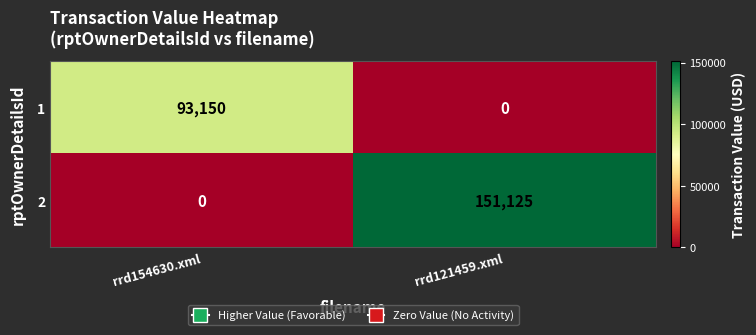

What is the sum of all 1 values?

93150